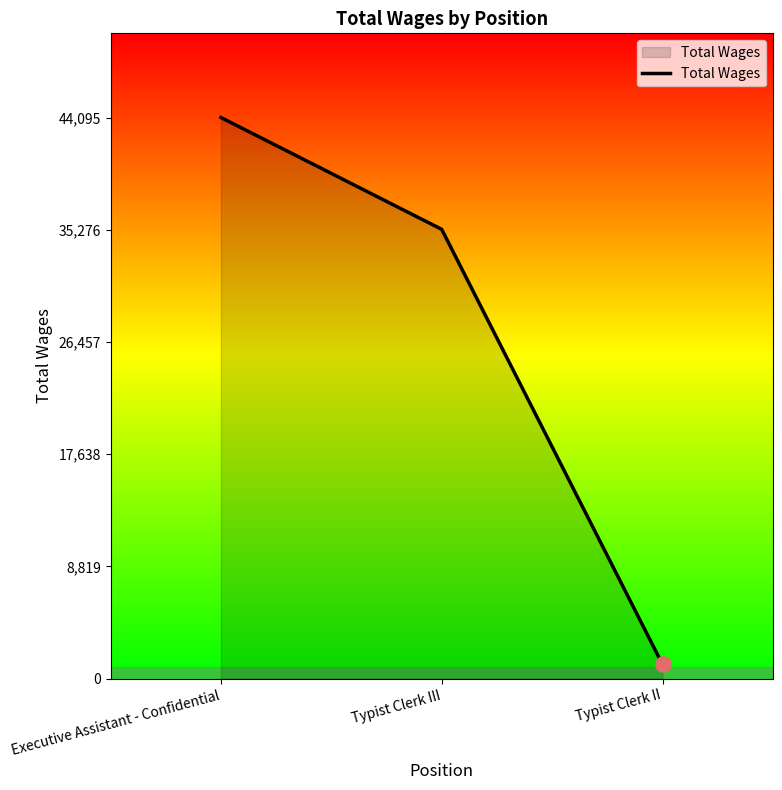

What is the change in value from Typist Clerk III to Typist Clerk II?

-34192